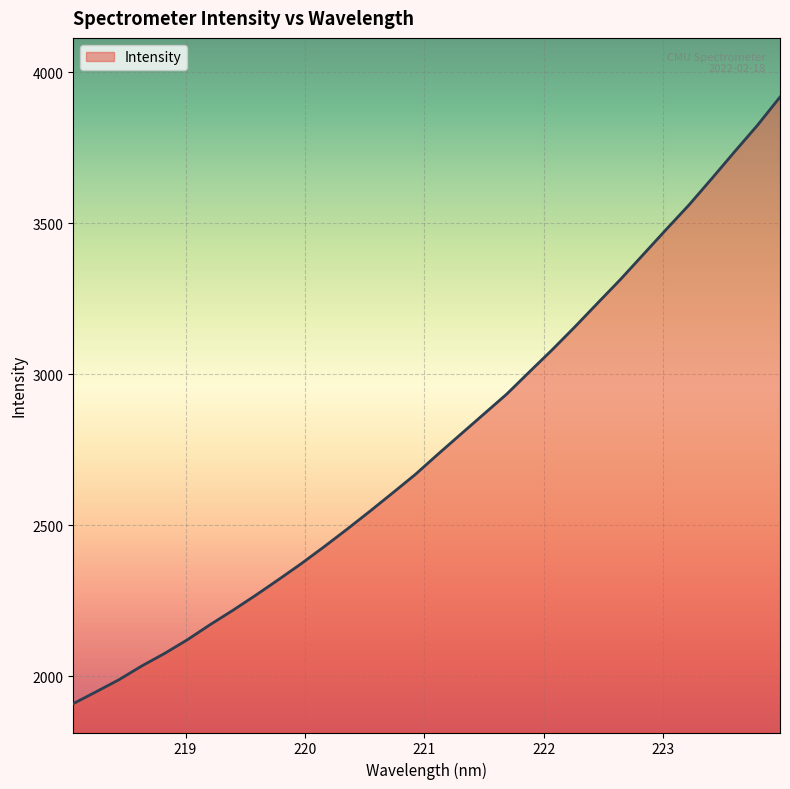

What is the sum of all values?

88867.1